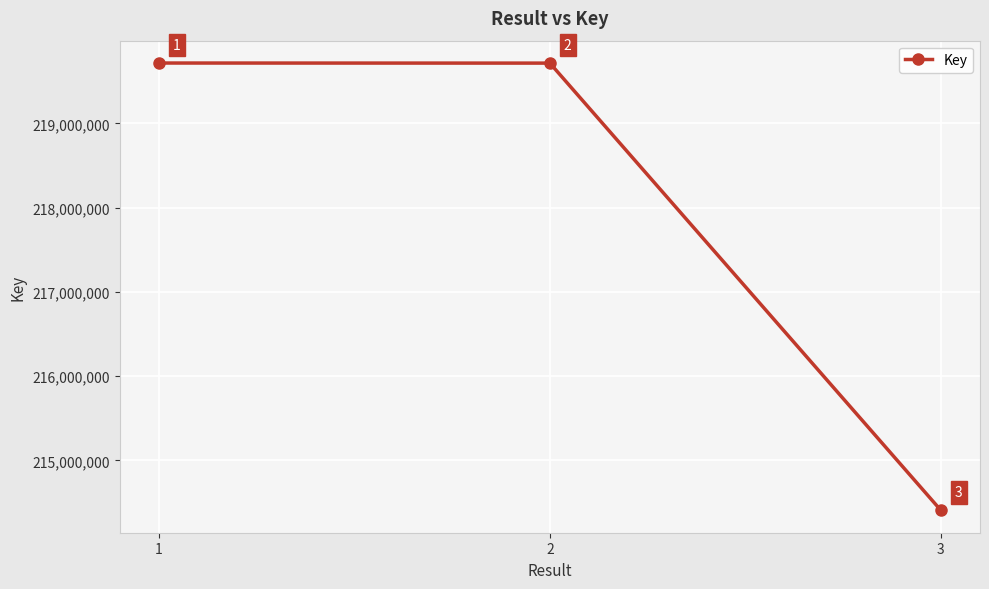

How many lines are shown in the chart?

1